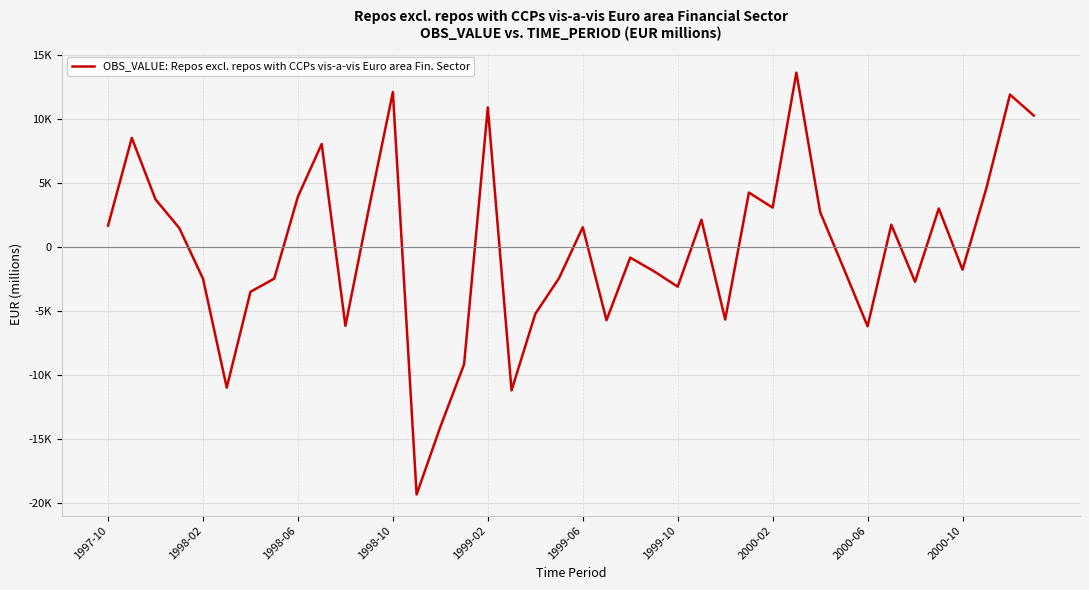

Is this an area chart (filled region under the line)?

No